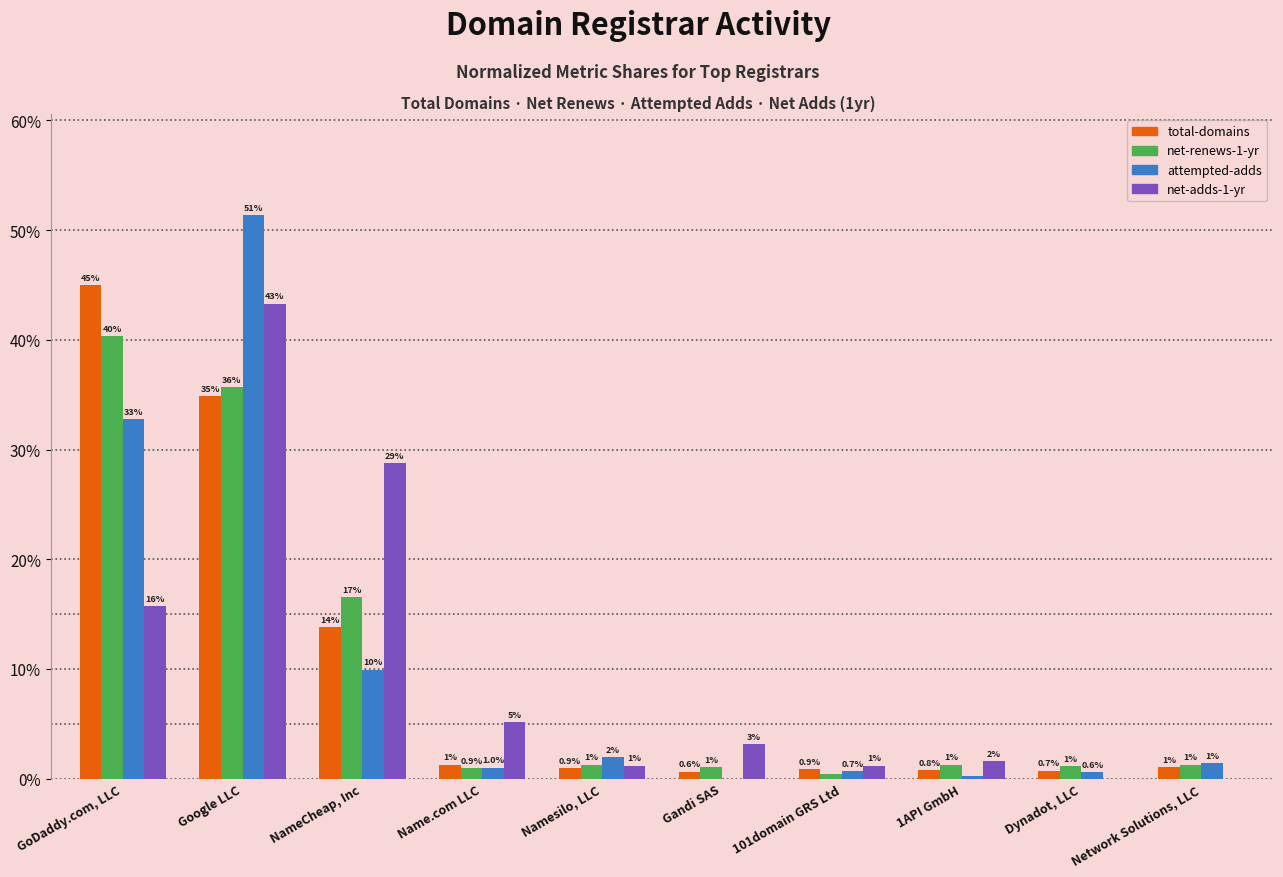

At which label does net-adds-1-yr reach its peak?

Google LLC